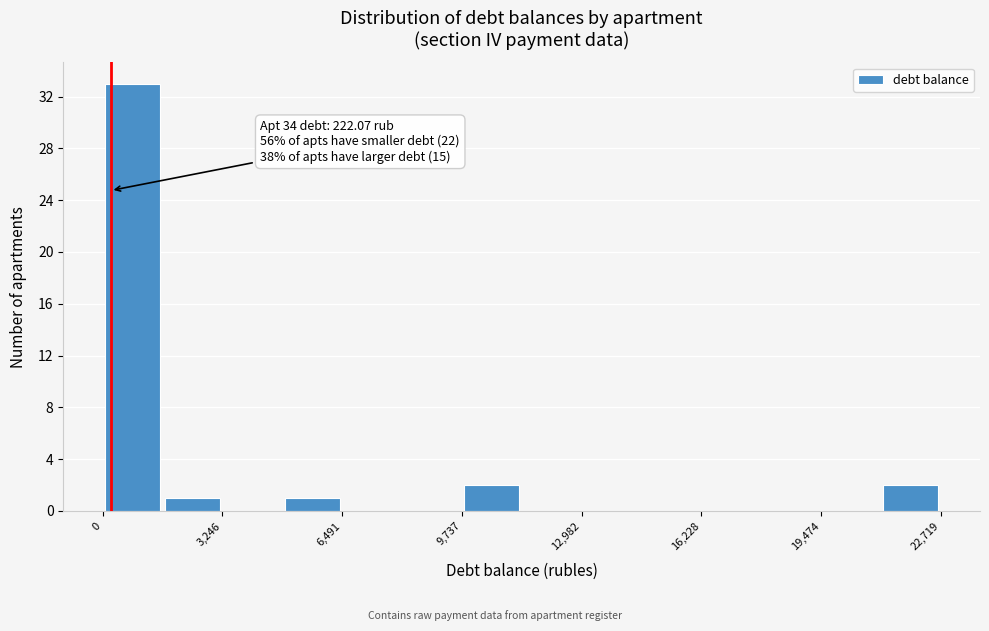

Read against the x-axis, roughly where is the centre of the tallest bar?

1000